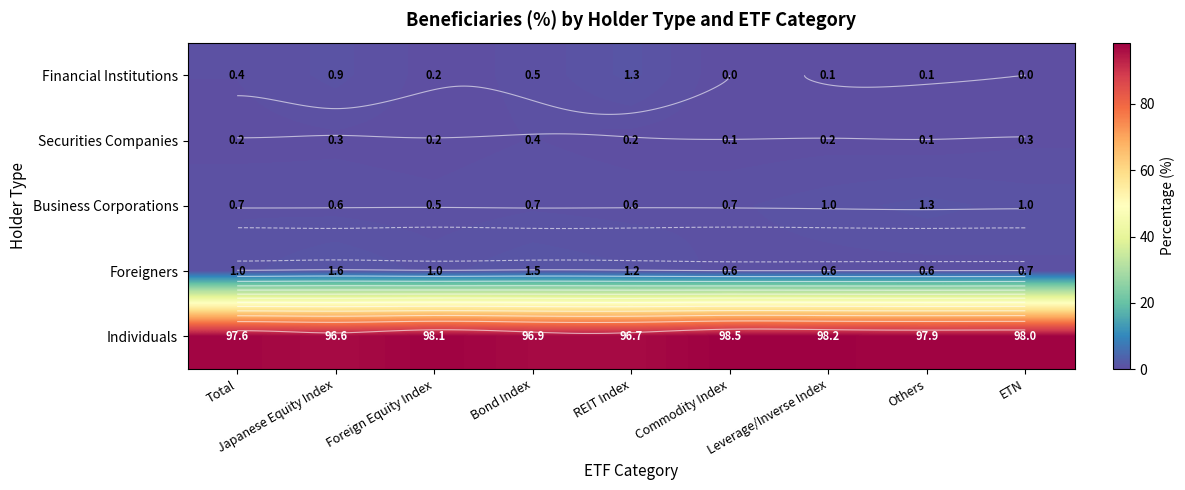

What is the total value across all series at REIT Index?

100.0